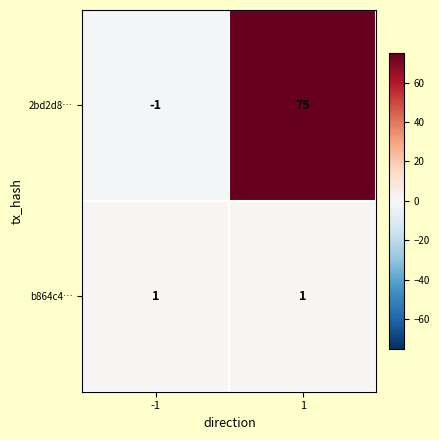

The 2bd2d8… series shows 99 at 1. True or false?

False